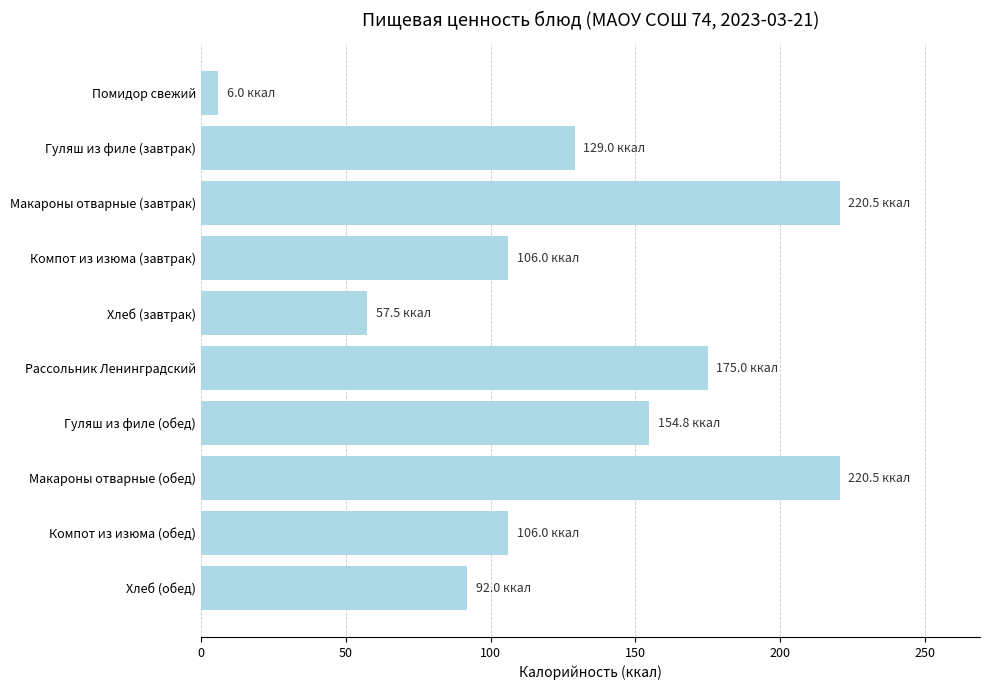

What is the label of the 6th bar from the top?

Рассольник Ленинградский